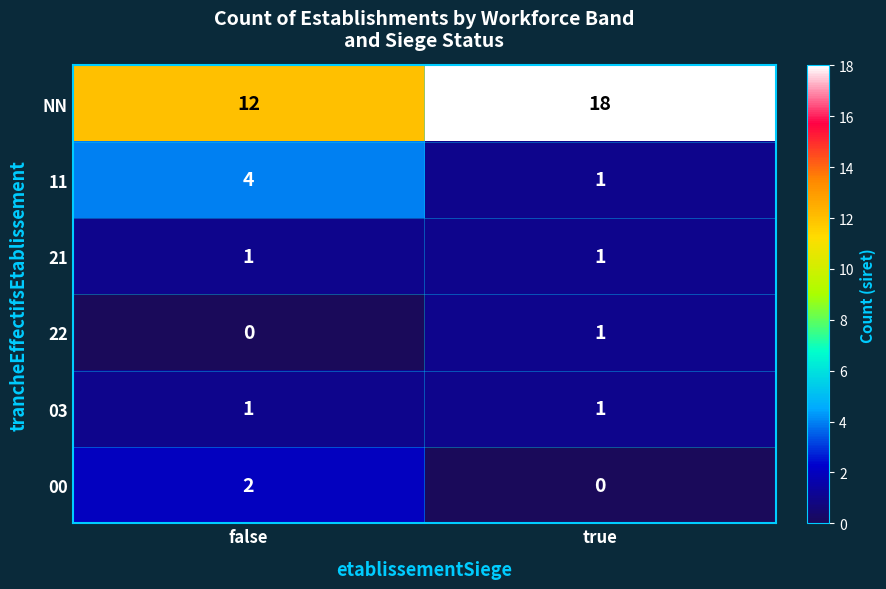

Which category has the lowest value in the 00 series?

true